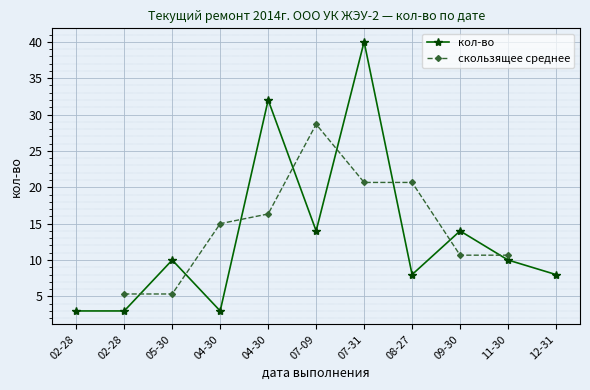

What is the label of the 3rd point from the right?

09-30